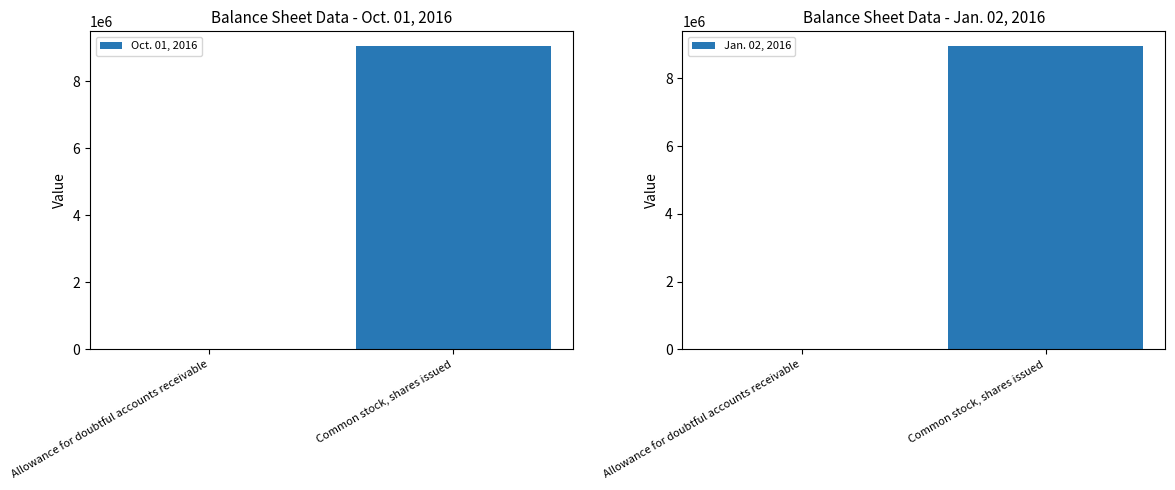

At which category is the sum across all series the highest?

Common stock, shares issued